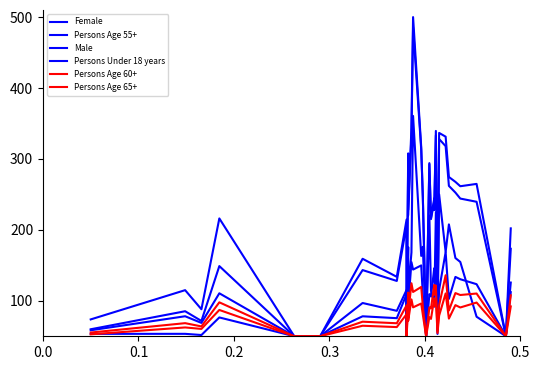

List the series in order of their peak value, lowest first.

Persons Age 65+, Persons Age 60+, Persons Age 55+, Persons Under 18 years, Female, Male